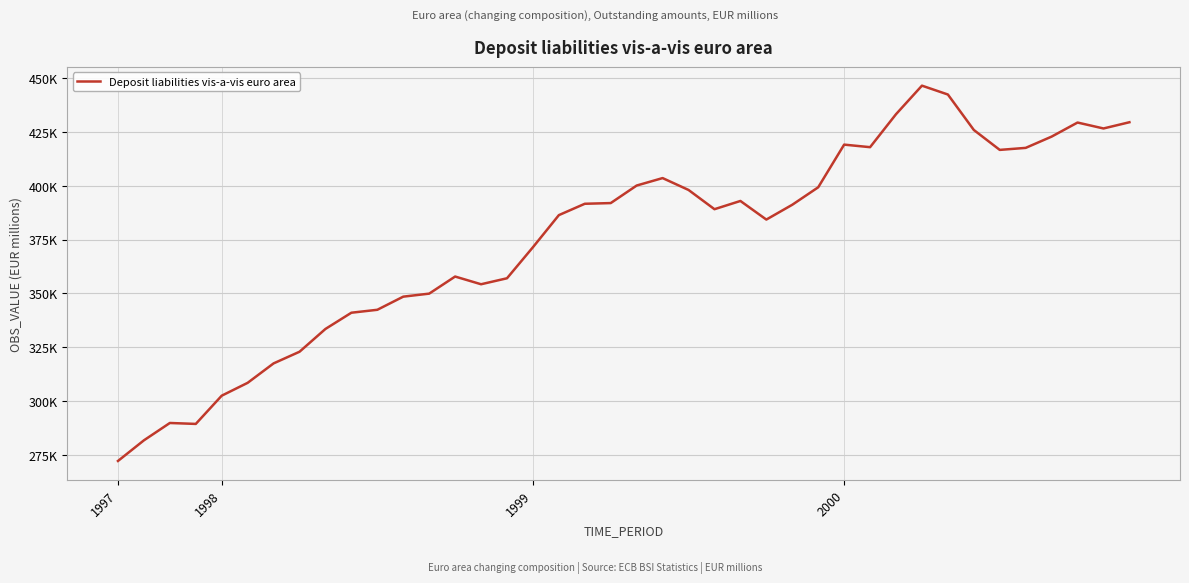

What is the greatest value displayed?

446469.0